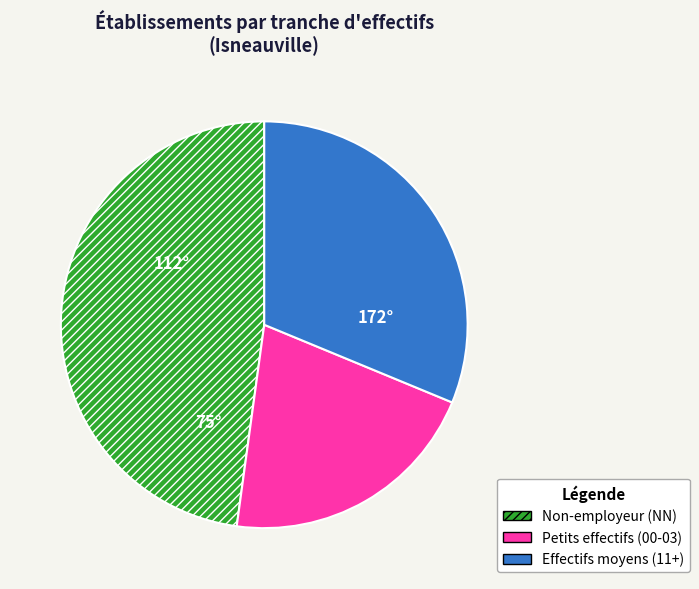

Is there a majority slice in this chart?

No